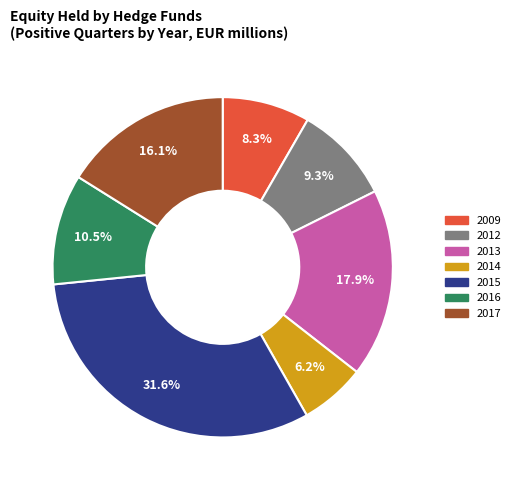

Between 2016 and 2014, which is larger?

2016